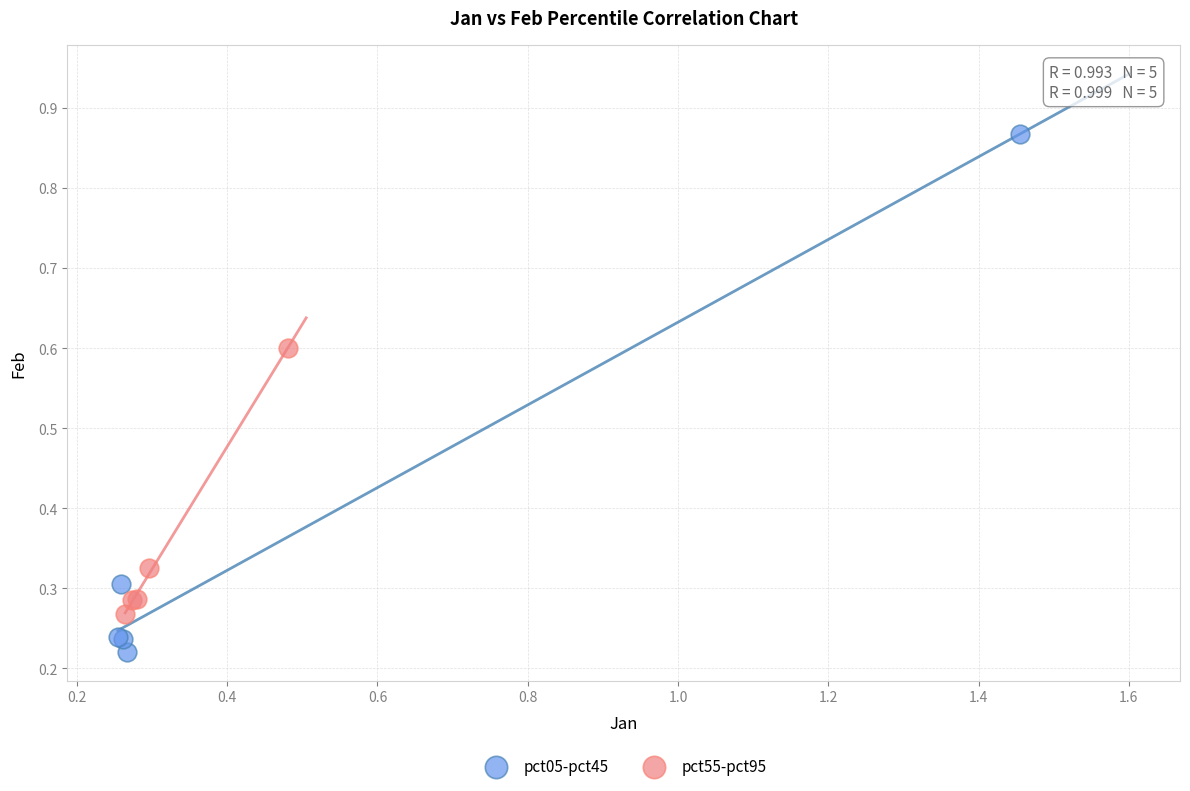

Which series has the largest Y range (max minus min)?

pct05-pct45